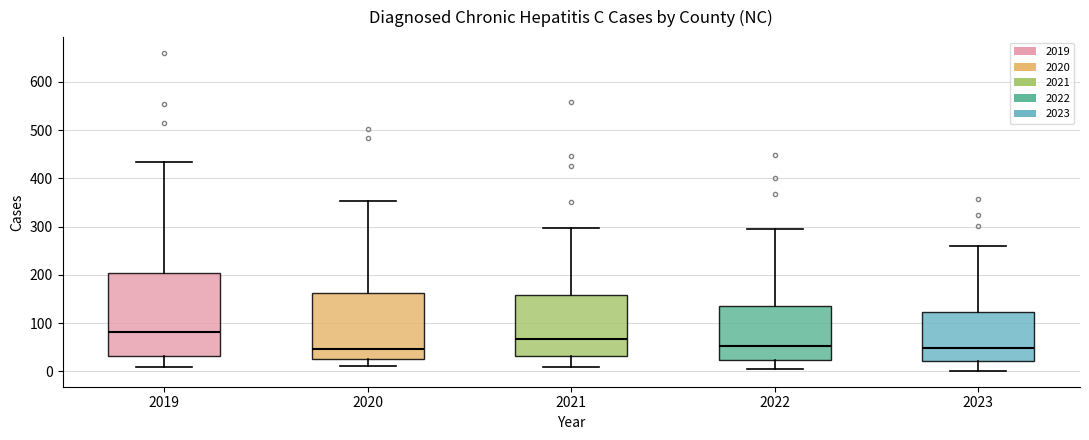

Comparing the boxes themselves (not the whiskers), which one is the tallest?

2019